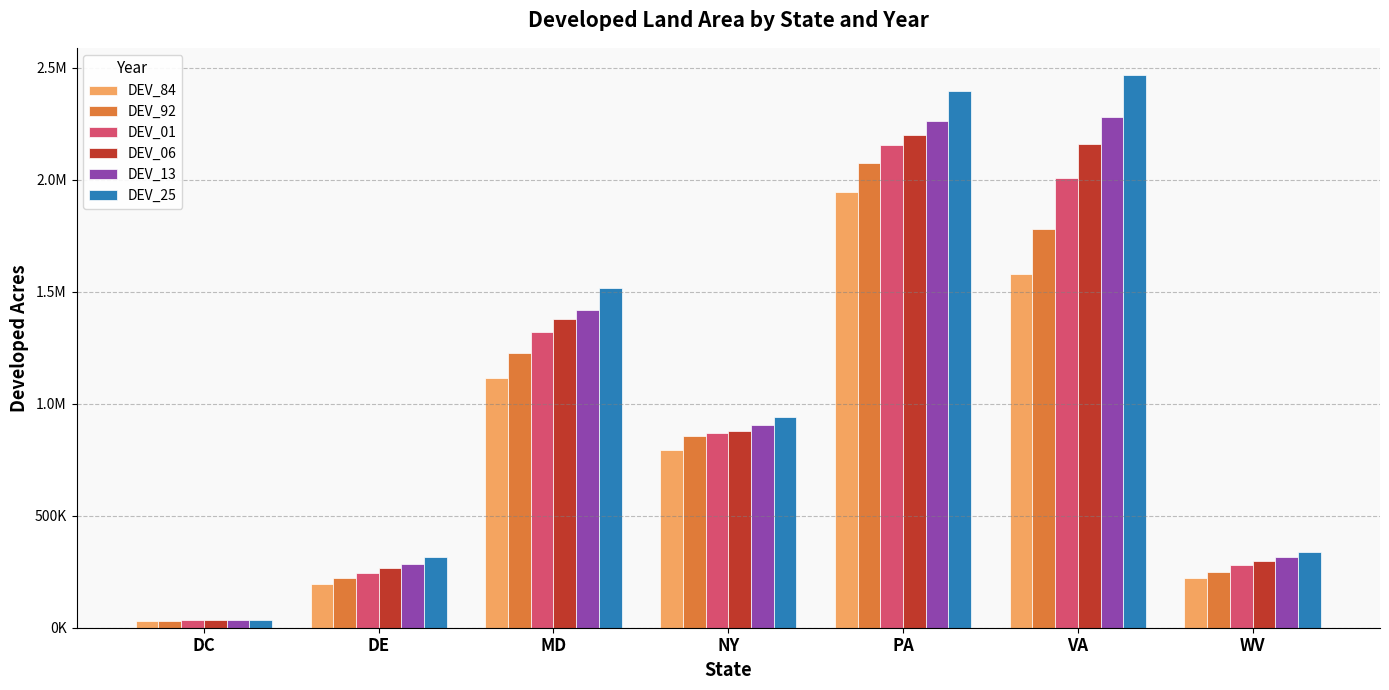

Are the bars horizontal?

No